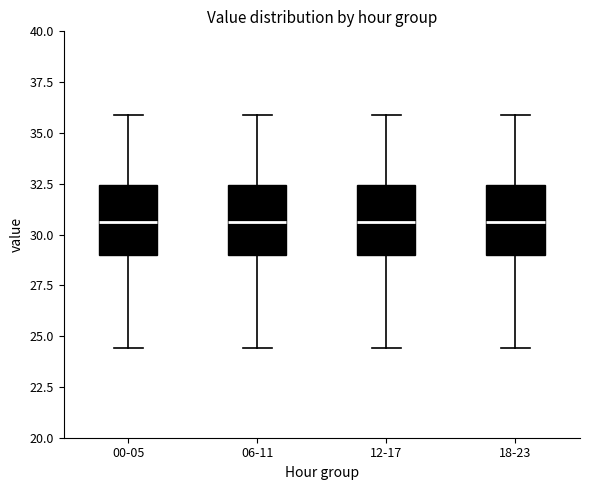

Reading left to right, read every box against the y-axis: the position of its median line, the range the box covers, and the ends of its whiskers. The values are not printed on the chart, so give them approximately, as read against the axis.

00-05: median 30.5, box 29.0 to 32.5, whiskers 24.5 to 36.0
06-11: median 30.5, box 29.0 to 32.5, whiskers 24.5 to 36.0
12-17: median 30.5, box 29.0 to 32.5, whiskers 24.5 to 36.0
18-23: median 30.5, box 29.0 to 32.5, whiskers 24.5 to 36.0